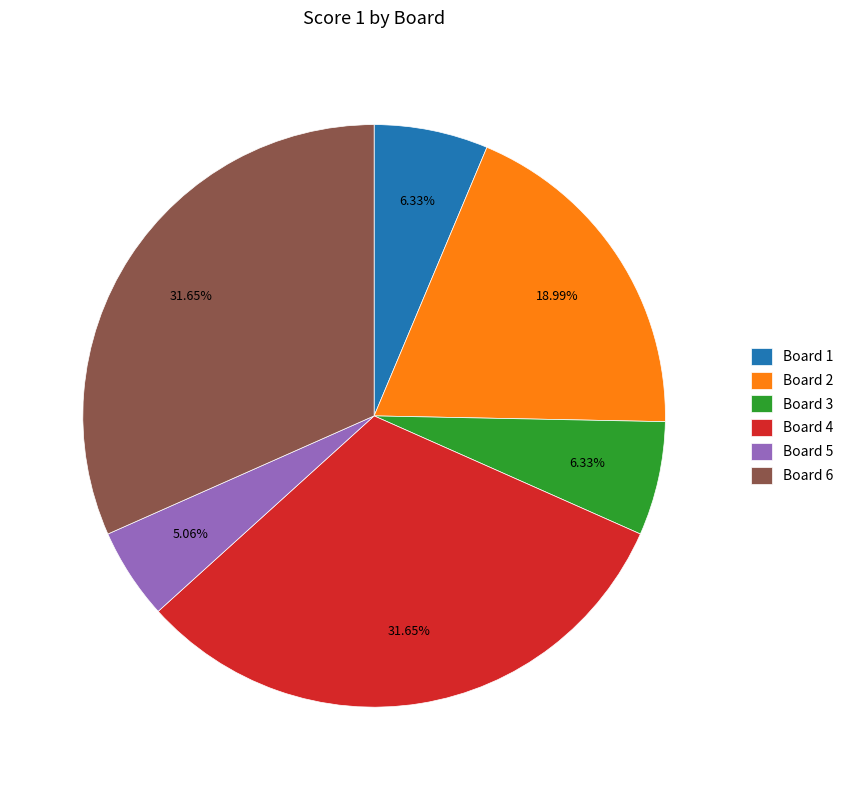

To the nearest percent, what is the difference between the largest and smallest slice percentages?

27%